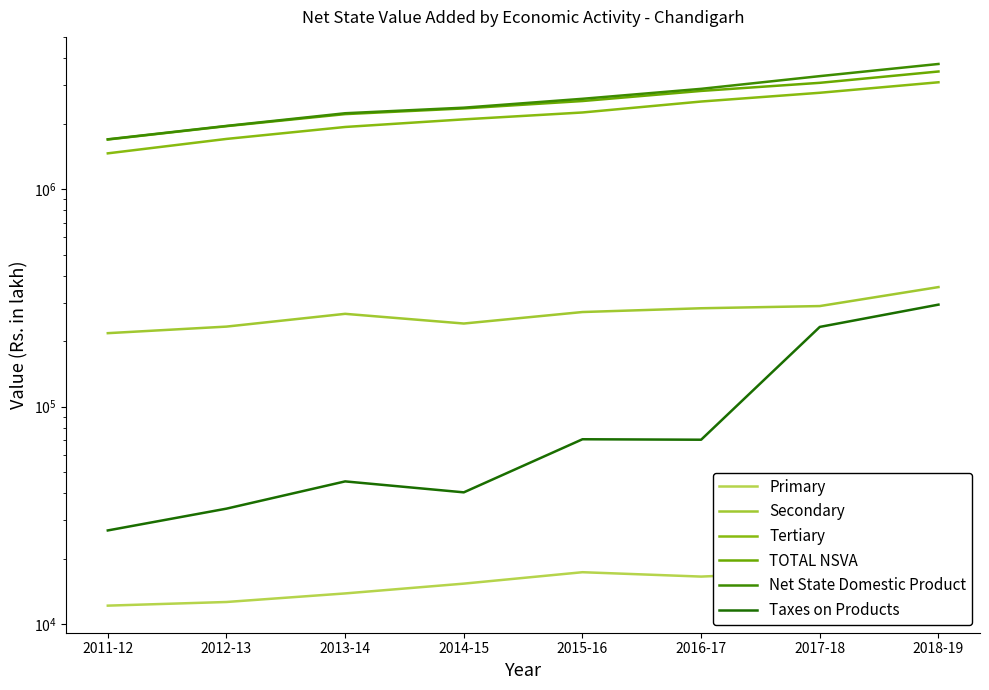

True or false: Tertiary and Net State Domestic Product cross at least once.

False